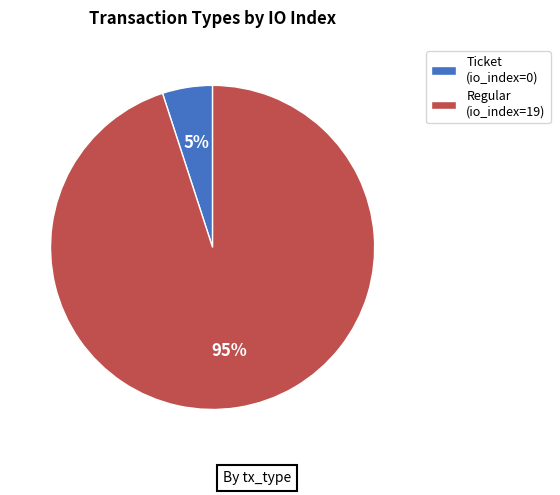

Do Regular and Ticket together represent more than half of the pie?

Yes